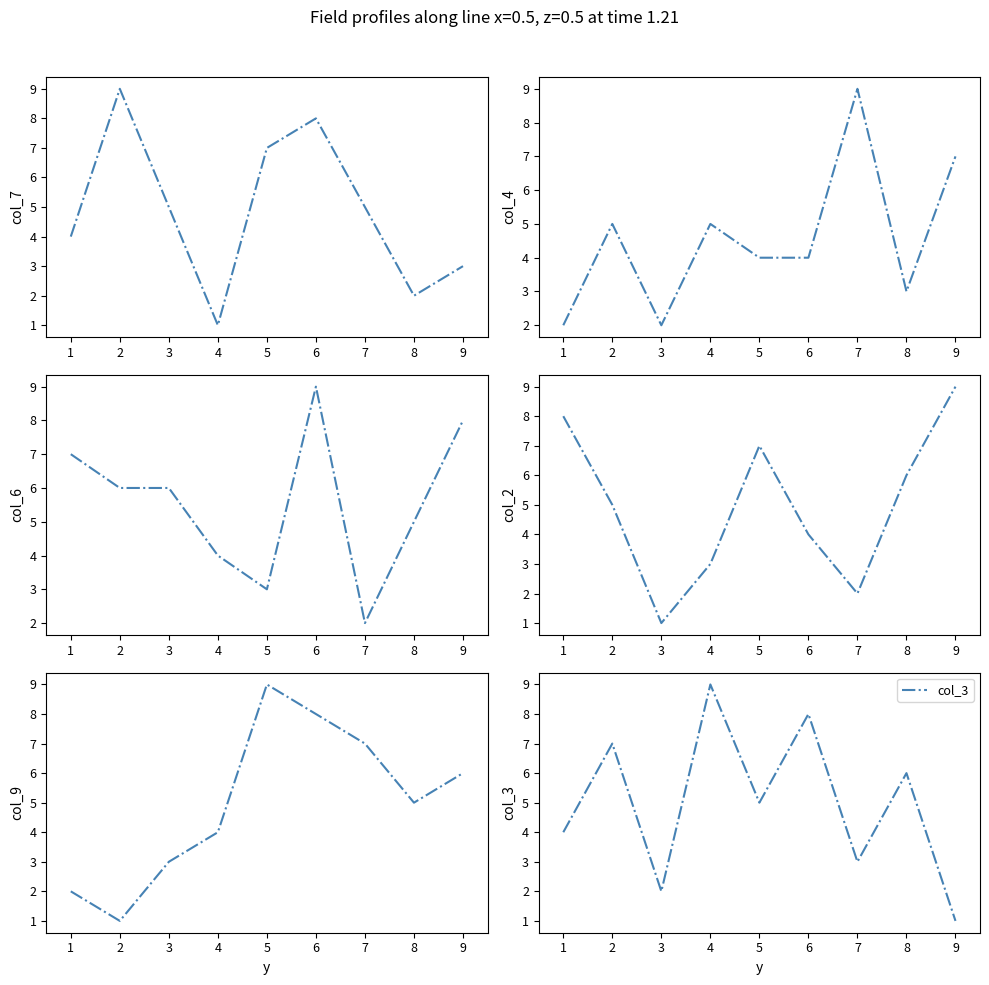

Rank the categories by col_3 value from lowest to highest.

9, 3, 7, 1, 5, 8, 2, 6, 4